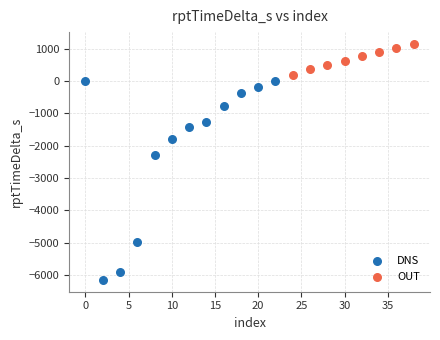

Which series contains the highest Y value?

OUT